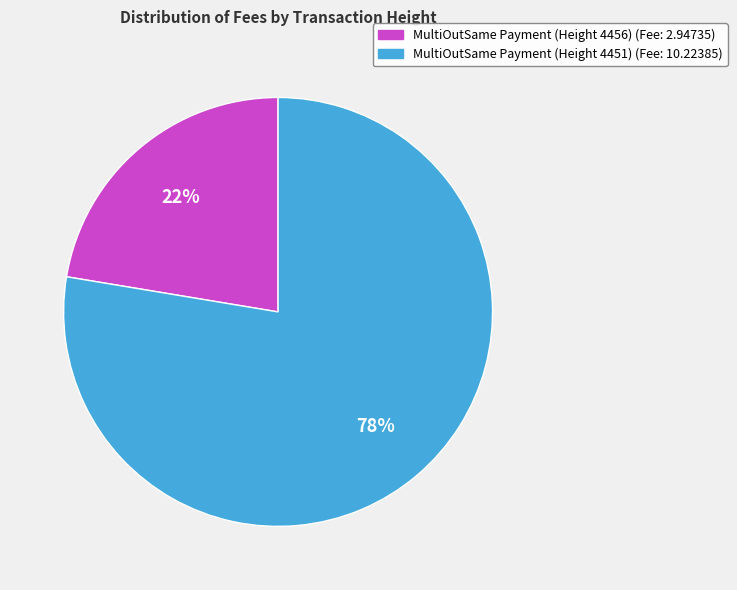

Is the sum of MultiOutSame Payment (Height 4451) and MultiOutSame Payment (Height 4456) greater than half?

Yes